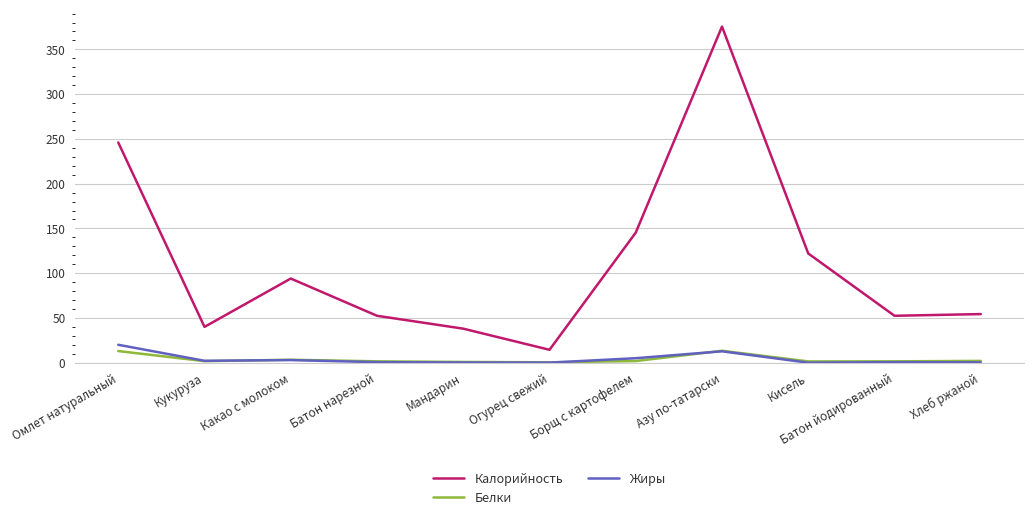

What is the greatest value displayed?

375.5